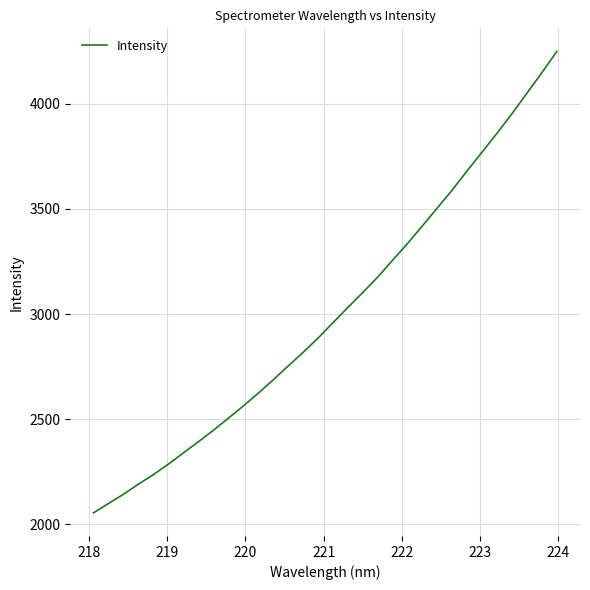

What is the difference between the maximum and minimum values?

2192.7